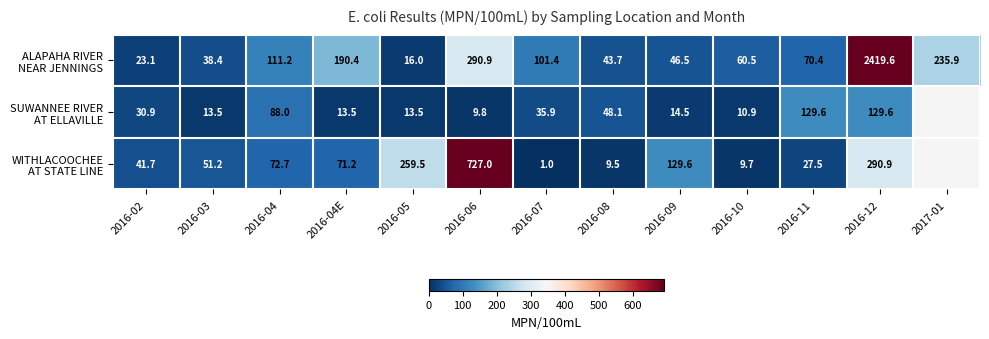

What is the smallest value displayed?

1.0